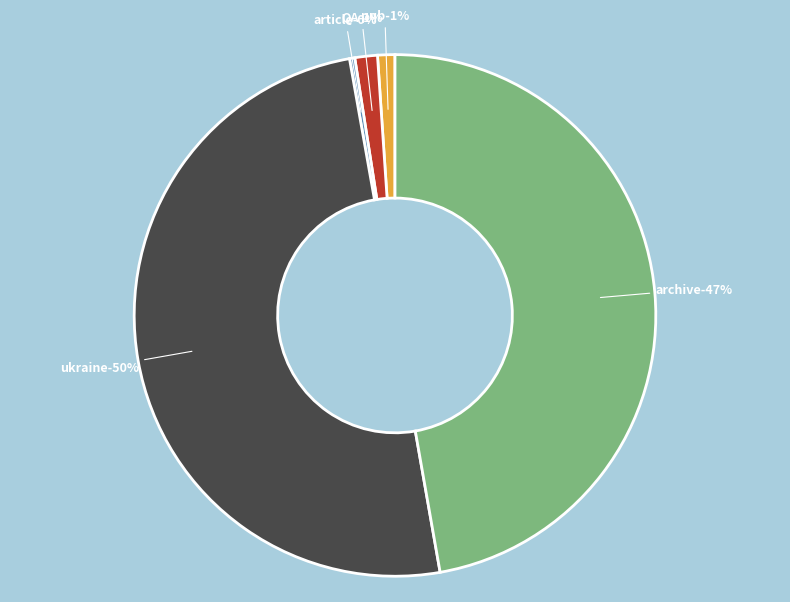

What is the change in value from article to archive?

+1880